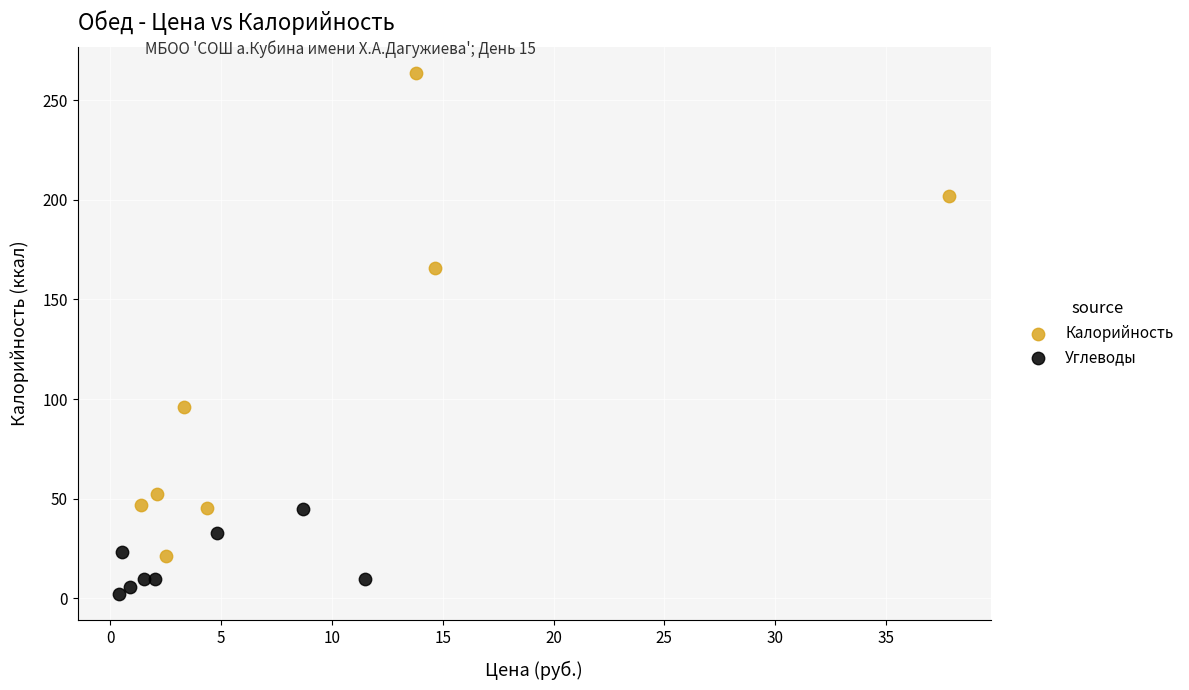

Which series reaches the minimum Y coordinate?

Углеводы